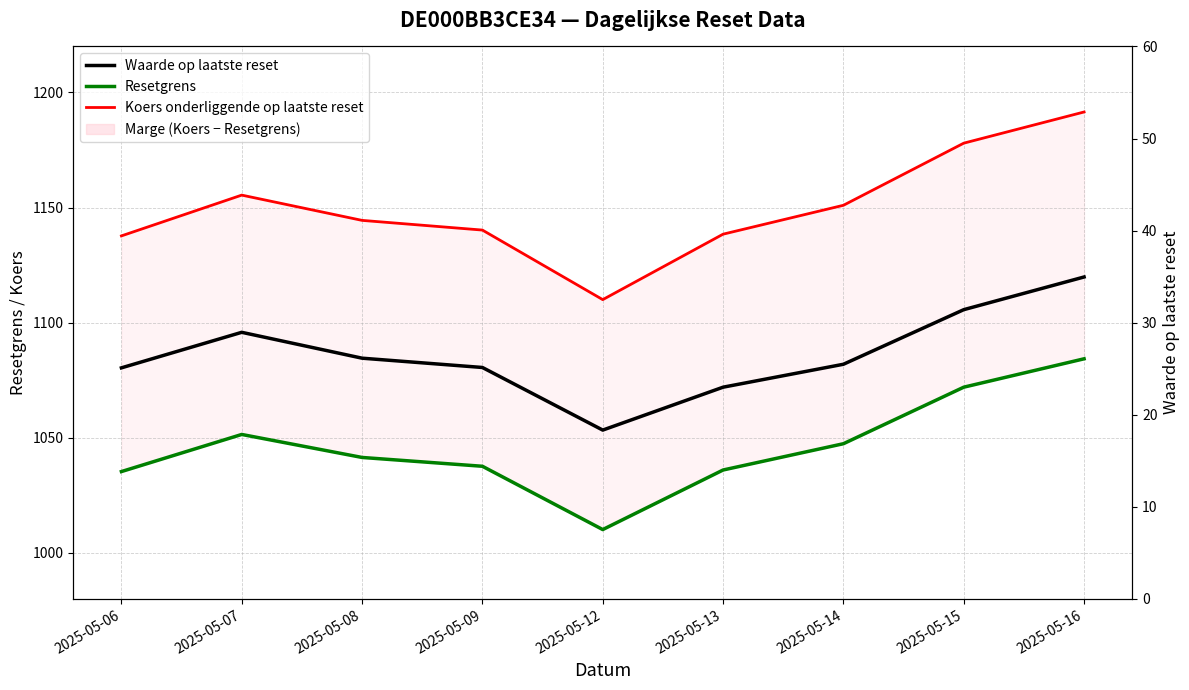

What is the maximum value shown in the chart?

1191.5